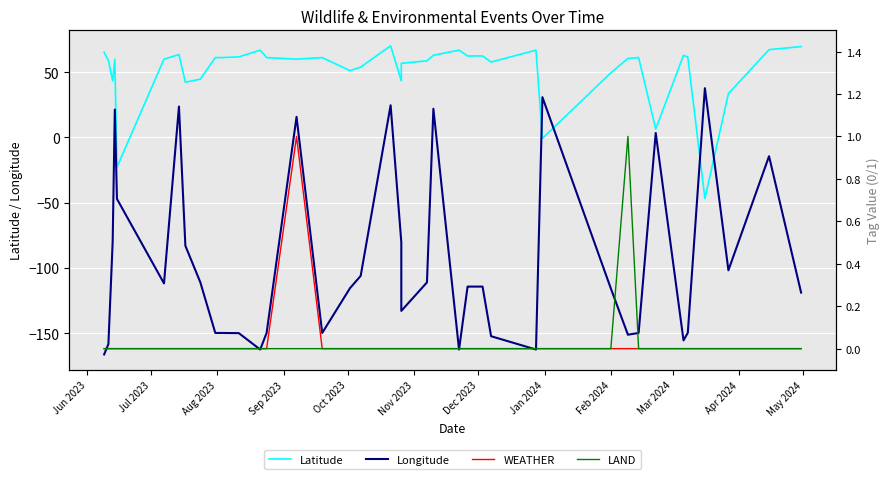

At which label is LAND closest to 0?

Jun 2023